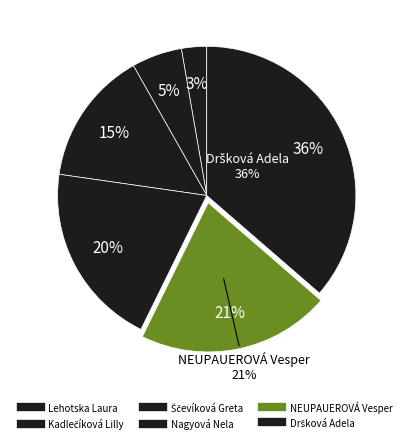

Is there any slice that represents more than half of the pie?

No